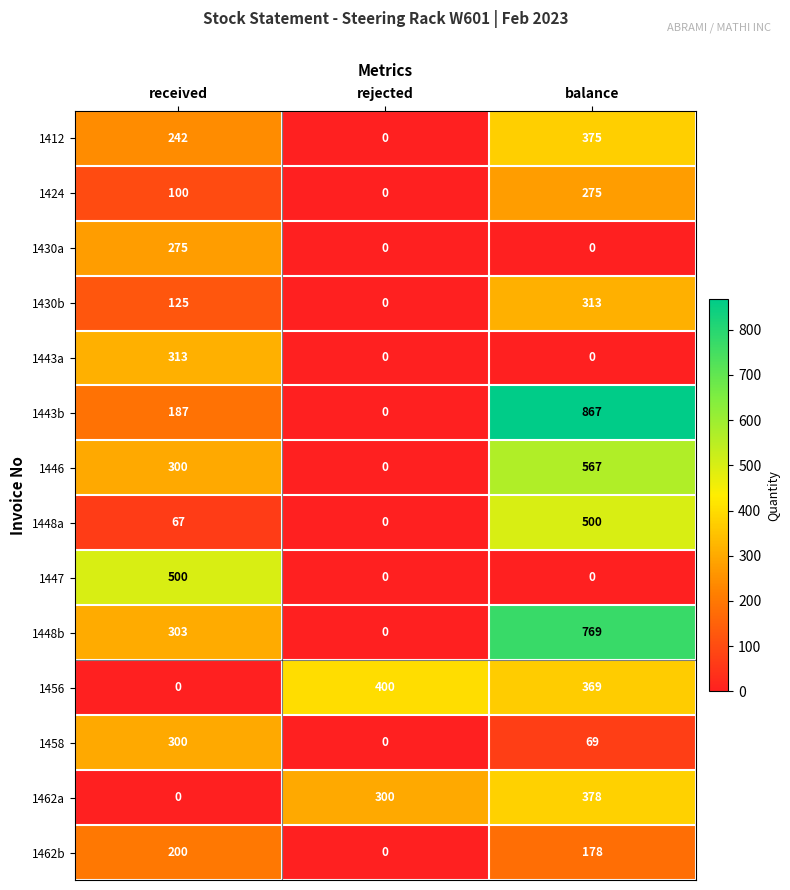

Which series has the largest total across all categories?

1448b